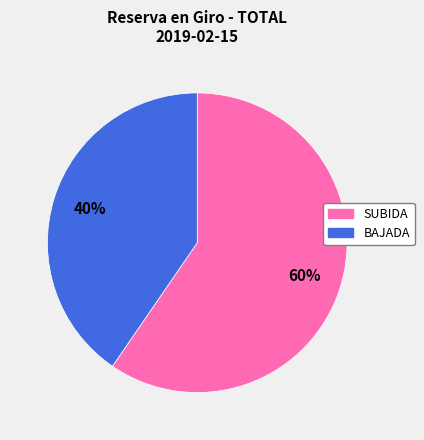

What is the majority slice?

SUBIDA